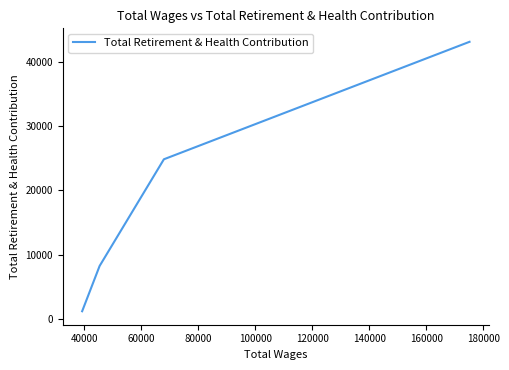

True or false: the data has more than 0 interior local peaks.

False